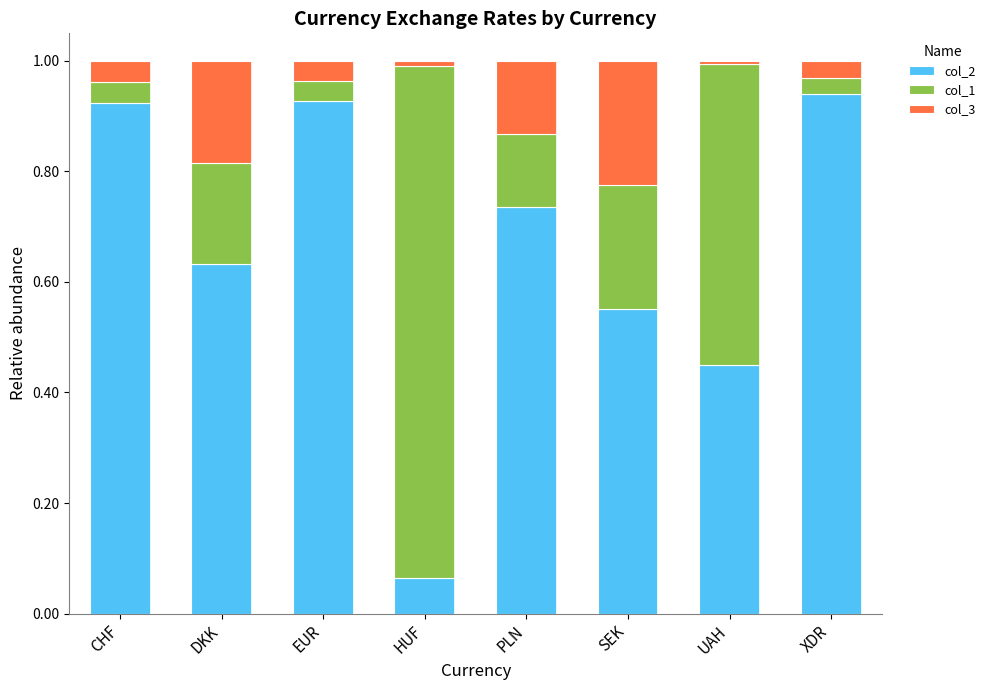

What is the sum of all col_2 values?

5.2